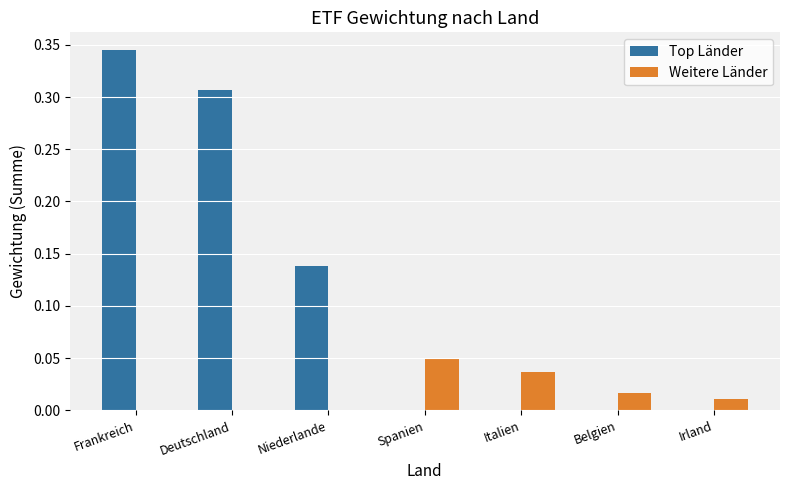

What position from the right is Spanien?

4